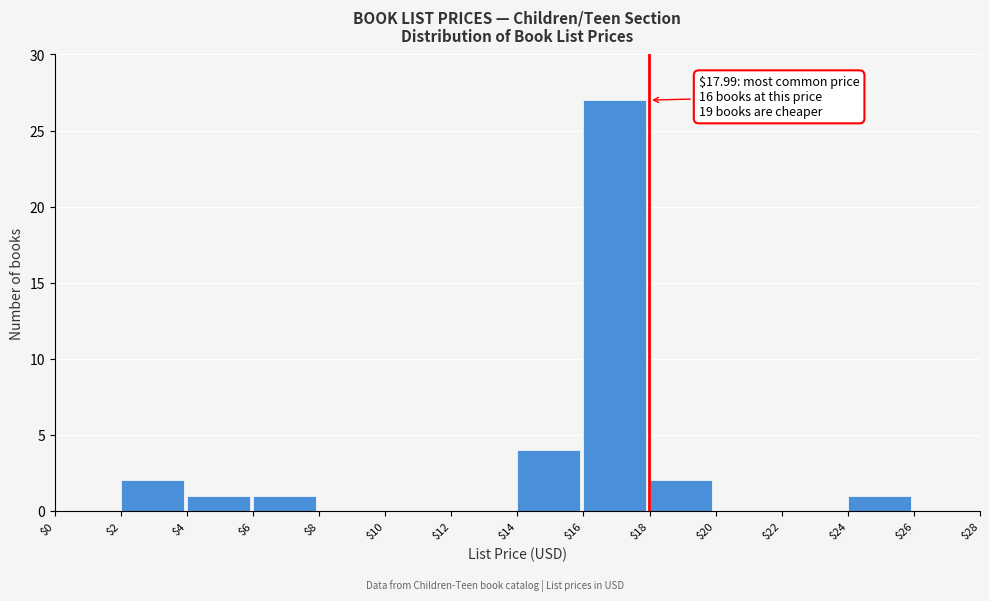

Over which range of the x-axis is the bar tallest?

$16 to $18